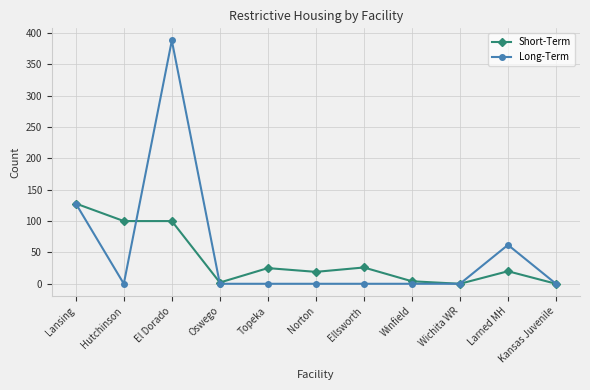

Which series has the largest range (max minus min)?

Long-Term